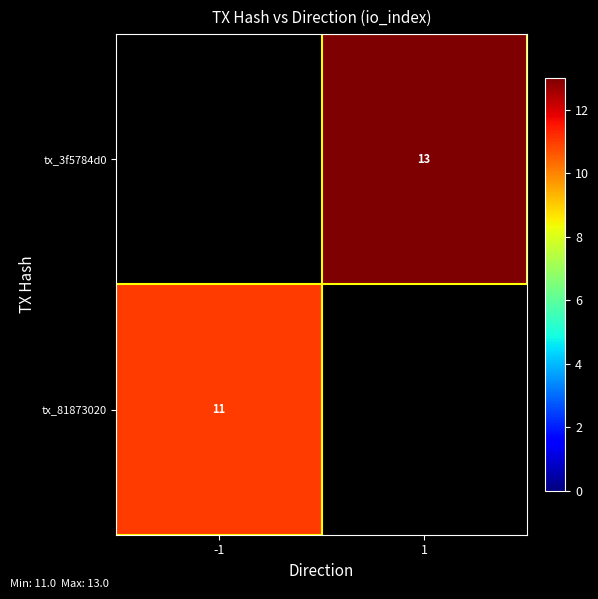

True or false: tx_3f5784d0 has a value of 13 at 1.

True